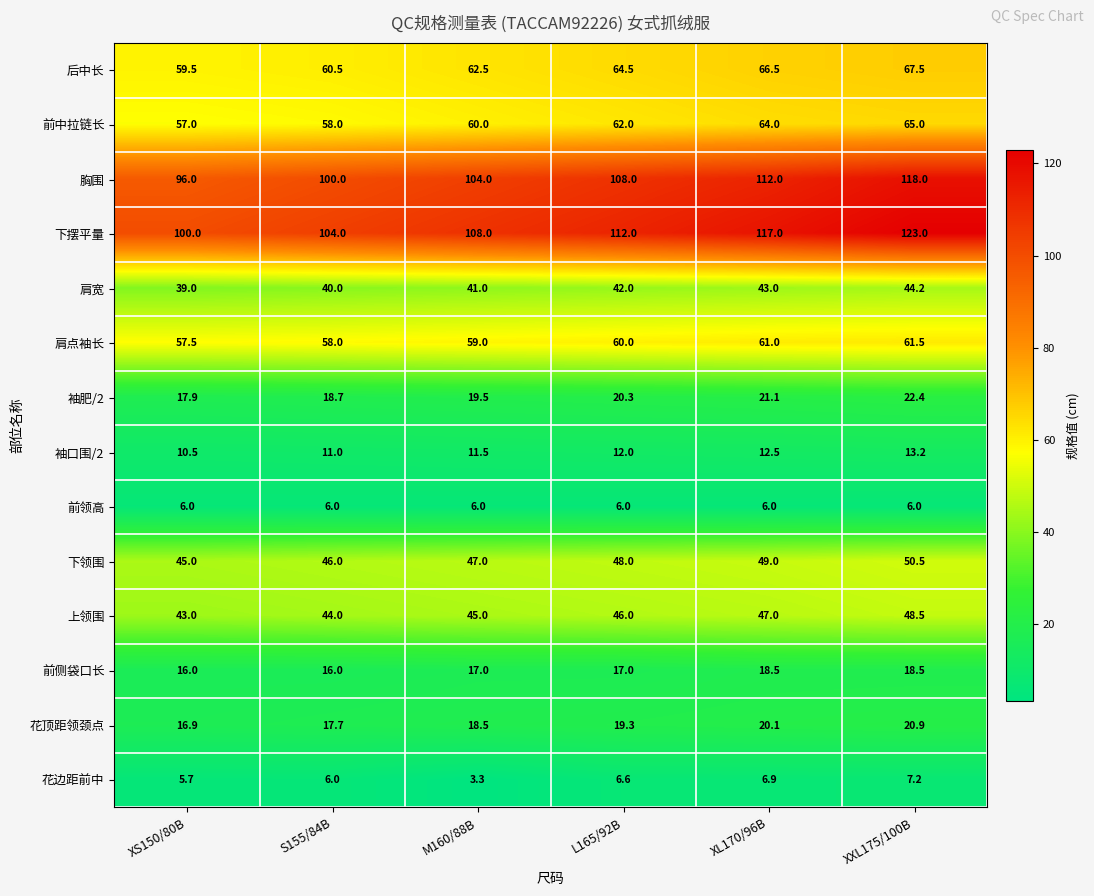

The 肩点袖长 series shows 61.0 at XL170/96B. True or false?

True